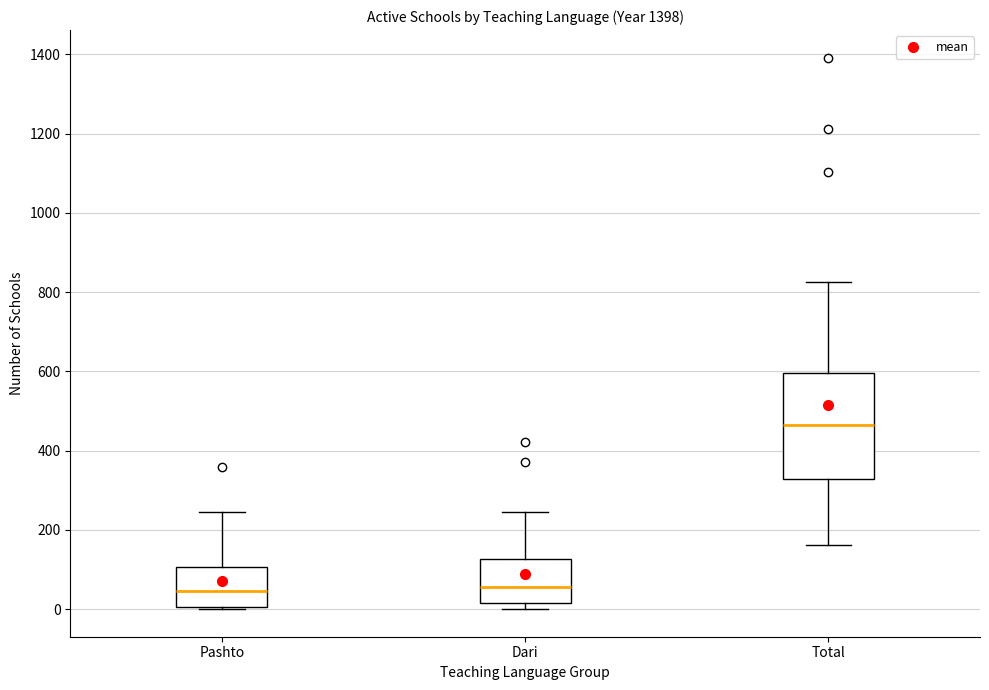

Which box is the tallest, from its lower edge to its upper edge?

Total